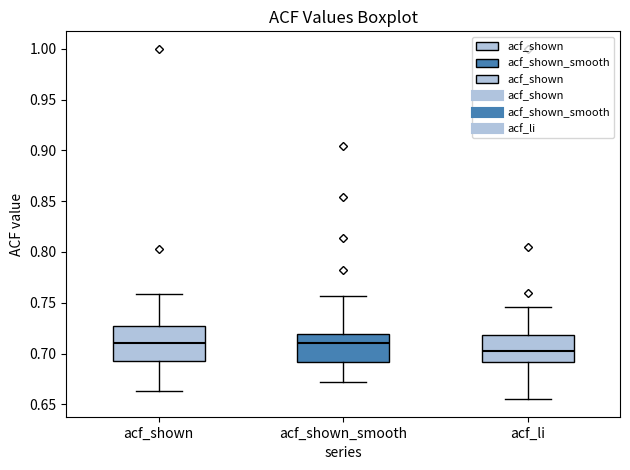

Reading left to right, transcribe this box plot: for each box, give where its median line is, the range the box spans, and where its two whiskers end, as read against the y-axis. The values are not printed on the chart, so give them approximately, as read against the axis.

acf_shown: median 0.710, box 0.695 to 0.725, whiskers 0.665 to 0.760
acf_shown_smooth: median 0.710, box 0.690 to 0.720, whiskers 0.670 to 0.755
acf_li: median 0.700, box 0.690 to 0.720, whiskers 0.655 to 0.745